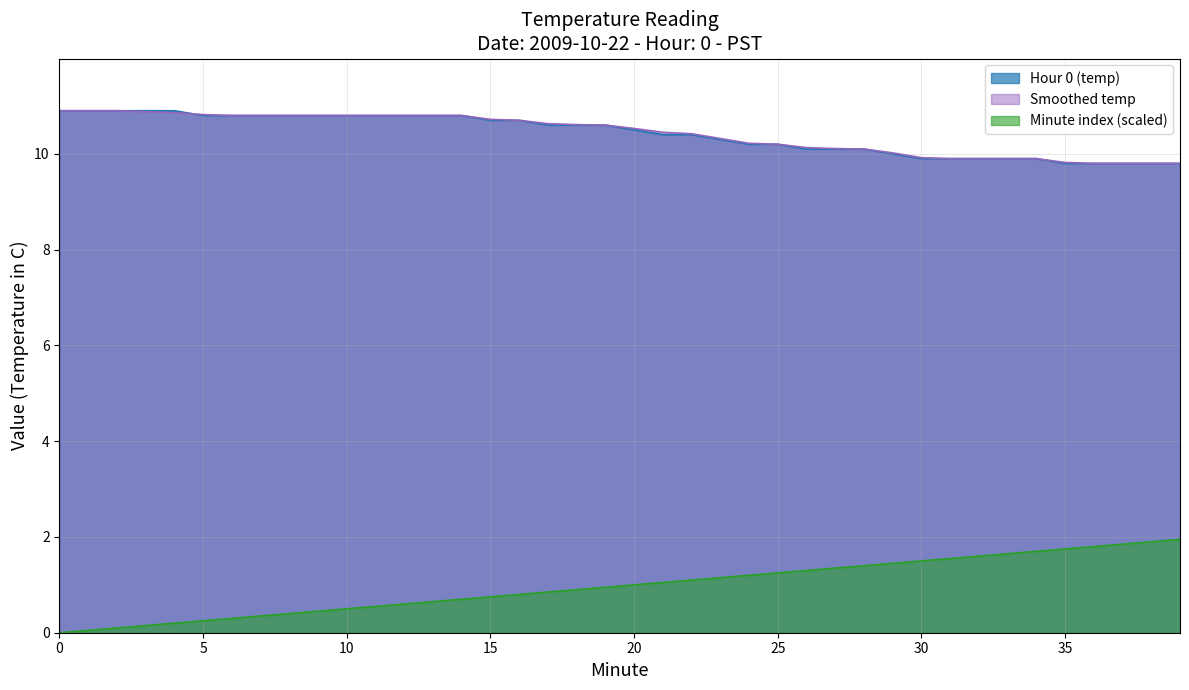

True or false: Minute index has more than 2 points higher than both neighbors.

False